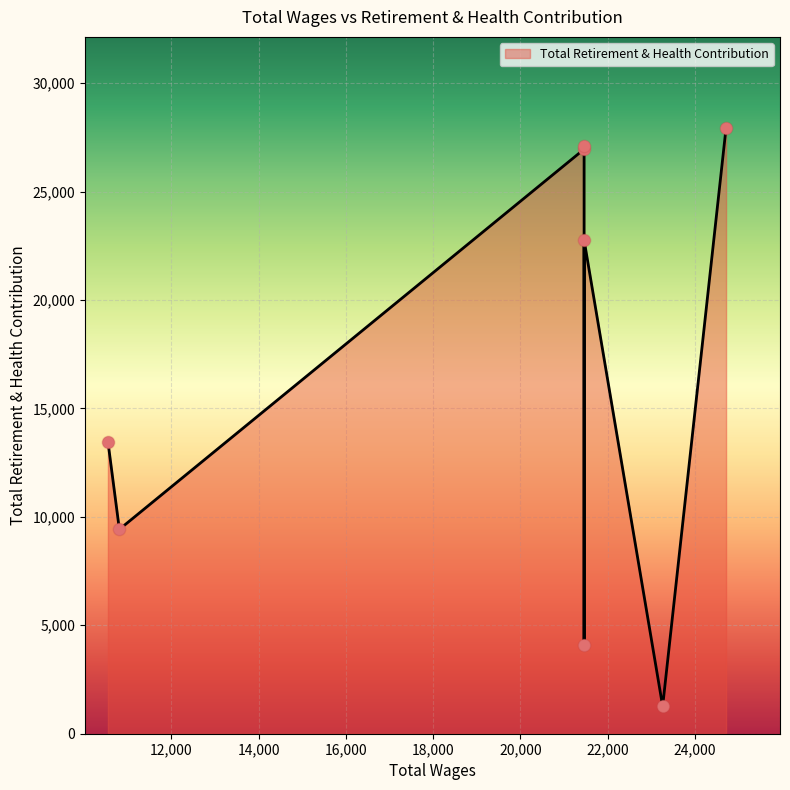

Which has a higher value, 21458.0 or 21458.0?

21458.0